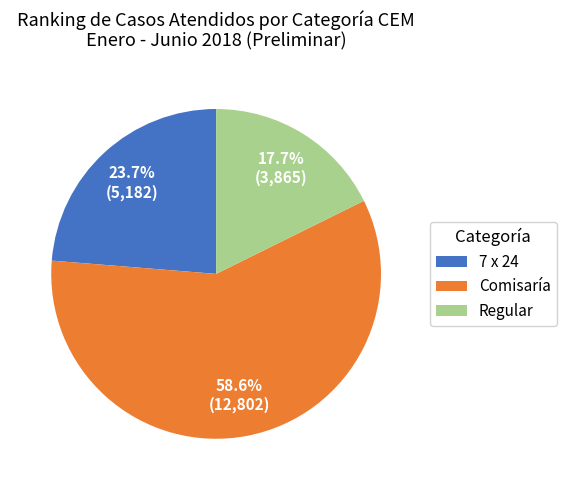

Which has a higher value, 7 x 24 or Comisaría?

Comisaría